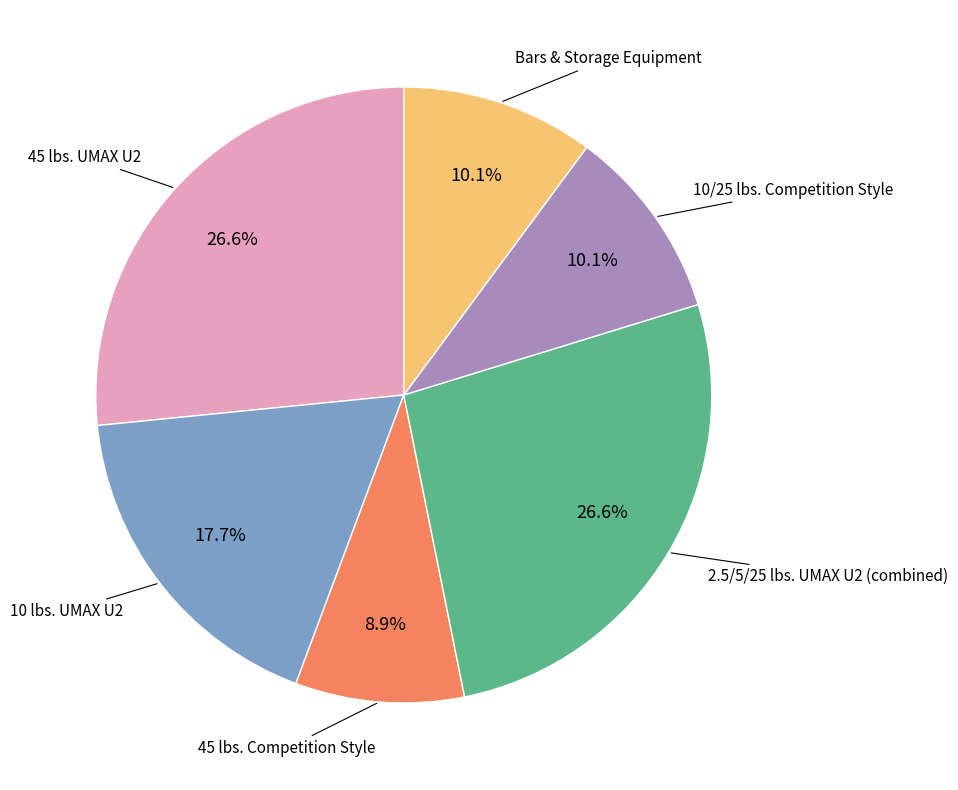

To the nearest percent, what is the difference between the largest and smallest slice percentages?

18%